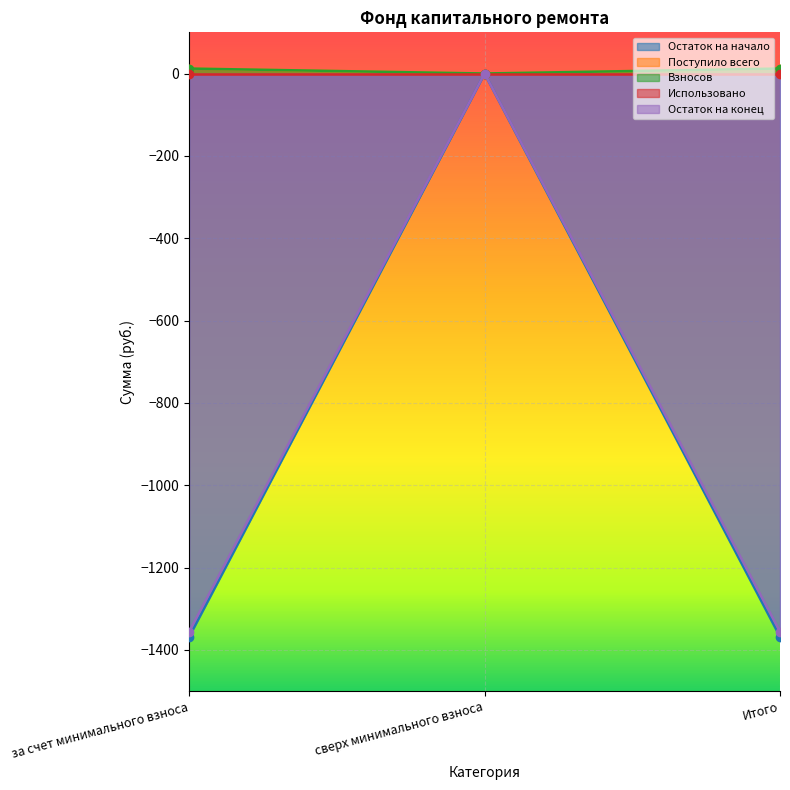

Which series has the largest total across all categories?

Поступило всего